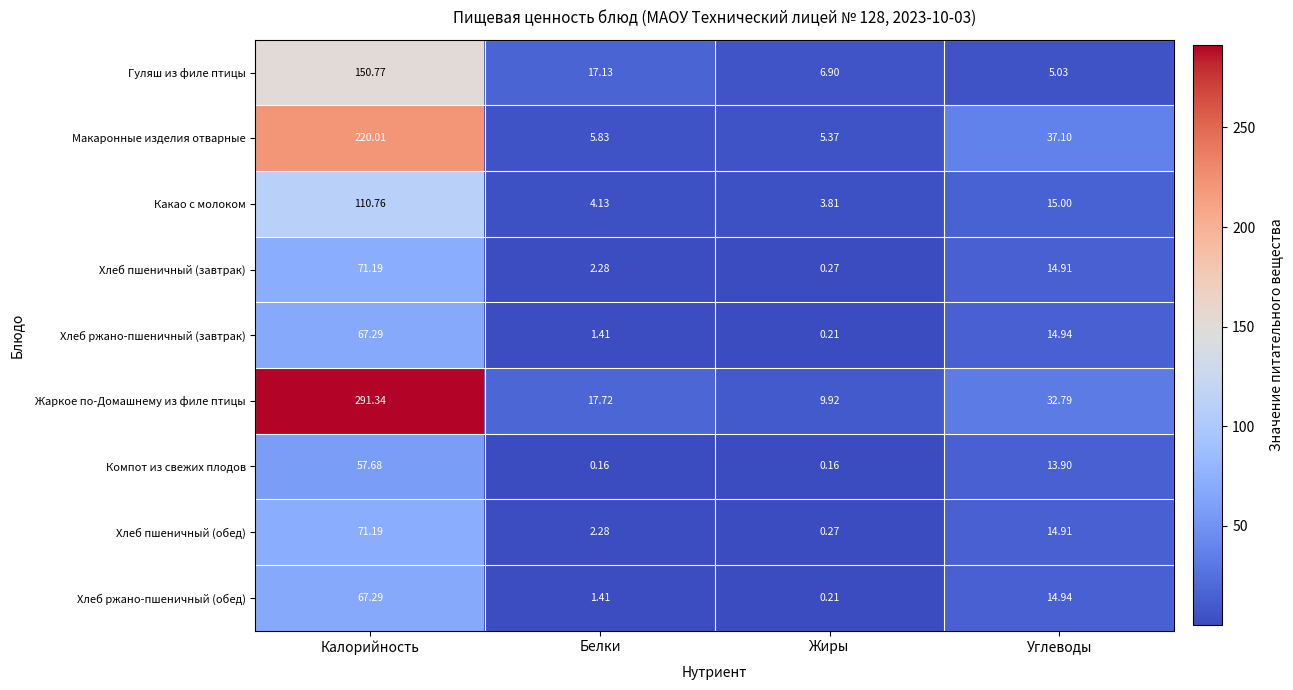

Between Жиры and Углеводы, which series saw the biggest shift?

Макаронные изделия отварные